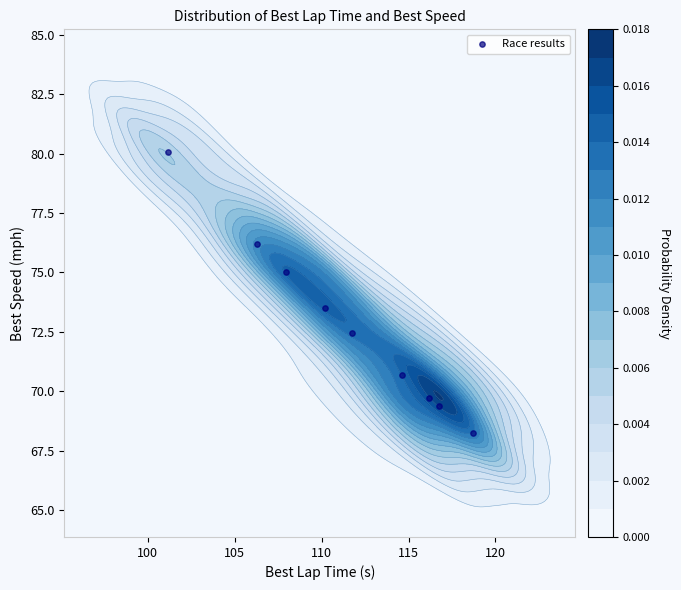

What is the difference between the maximum and second lowest values?

10.7